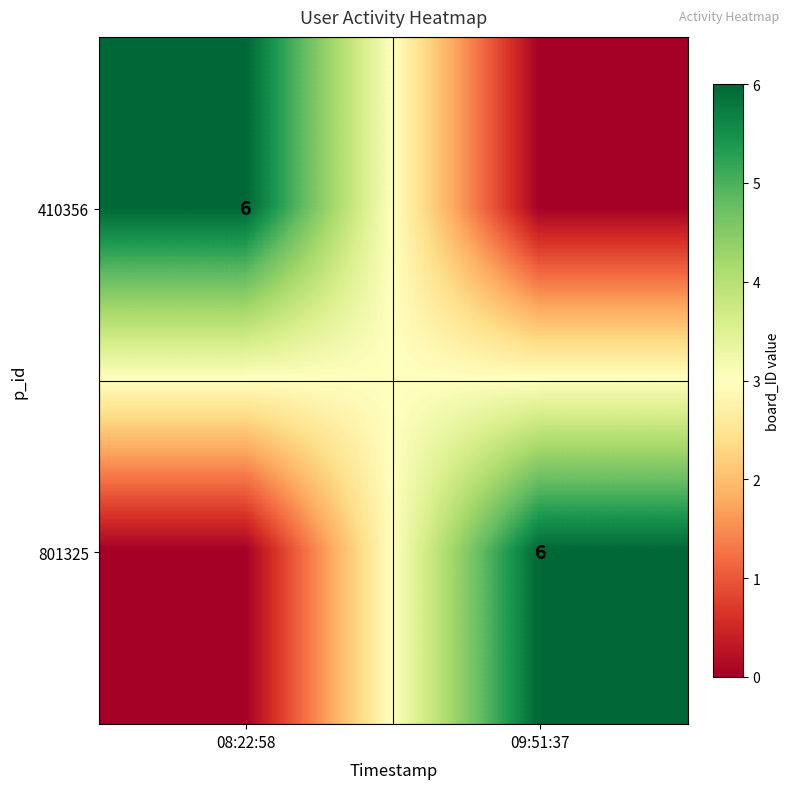

Is it true that 801325 equals 6 at 09:51:37?

True